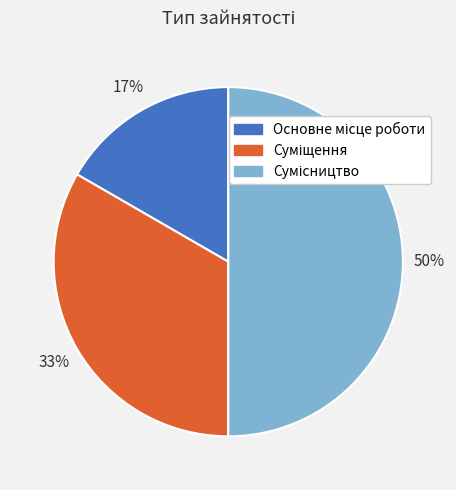

To the nearest percent, what is the average slice percentage?

33%